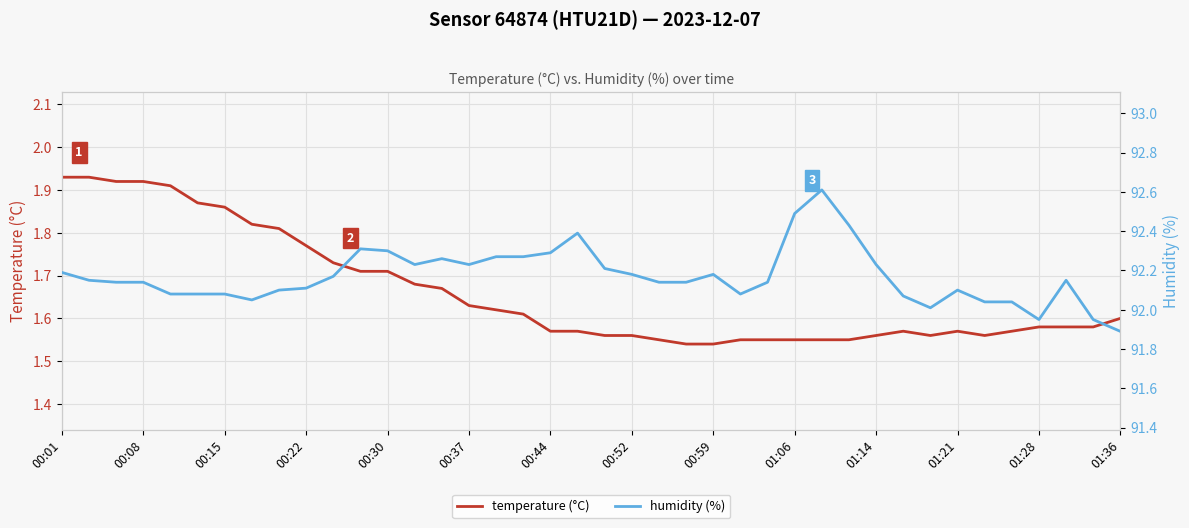

What is the difference between the maximum and minimum values in the humidity (%) series?

0.7